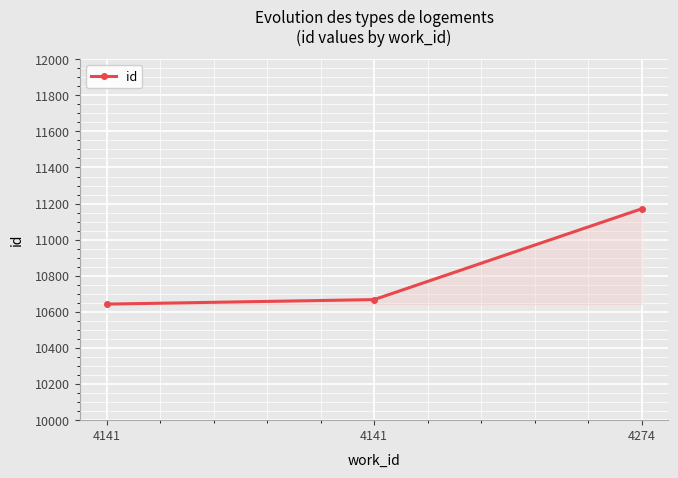

What is the value of the 3rd point from the left?

11171